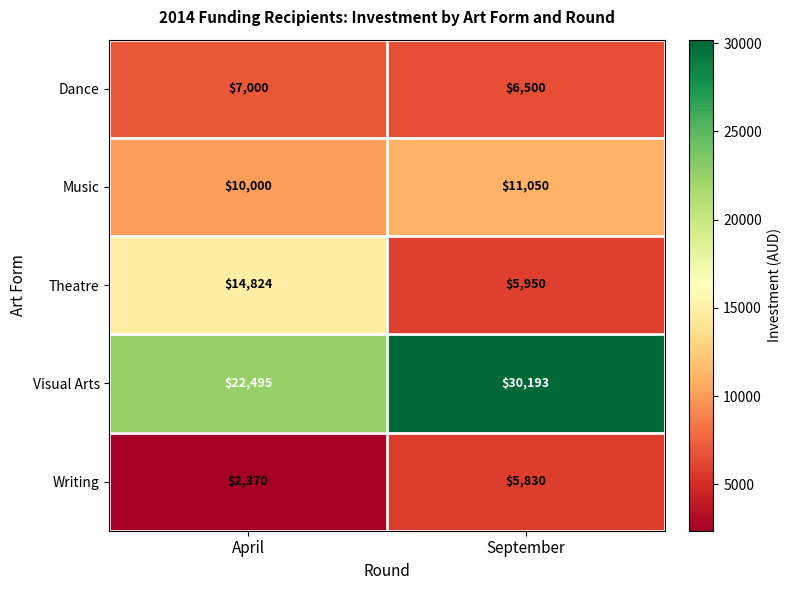

Which series has the widest spread of values?

Theatre